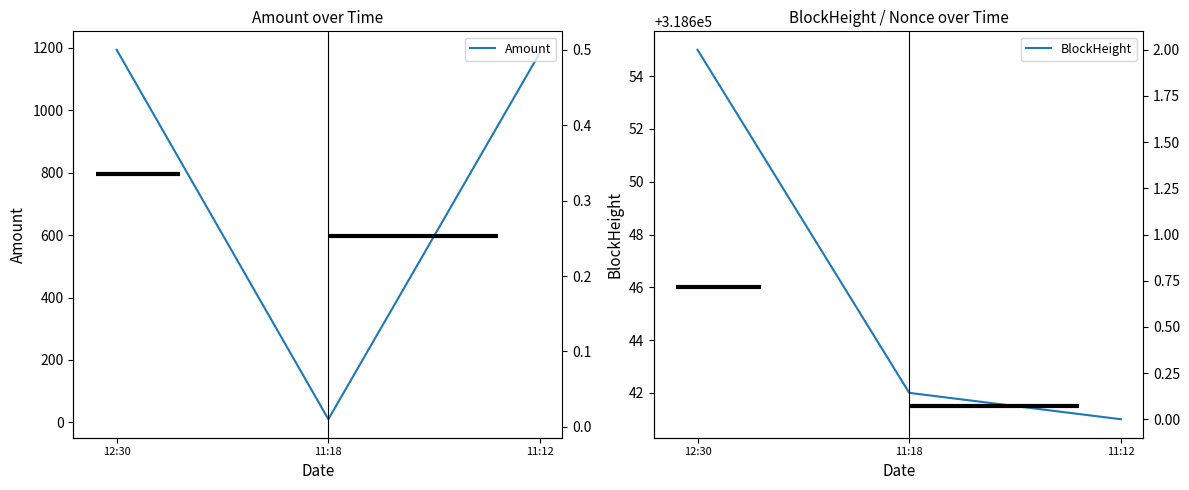

What is the average value of the BlockHeight series?

318646.0